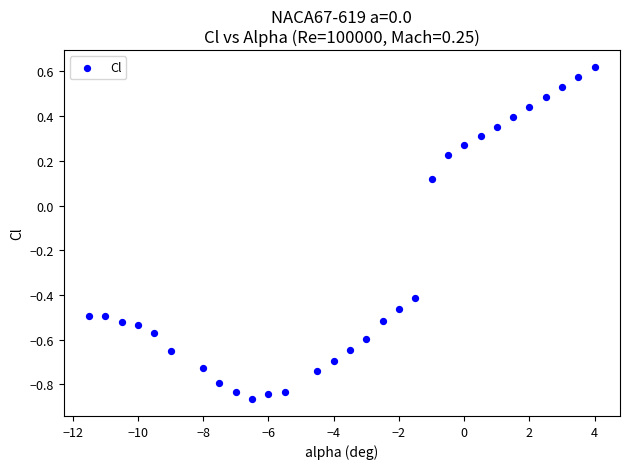

What is the range of Y values (max minus min)?

1.5